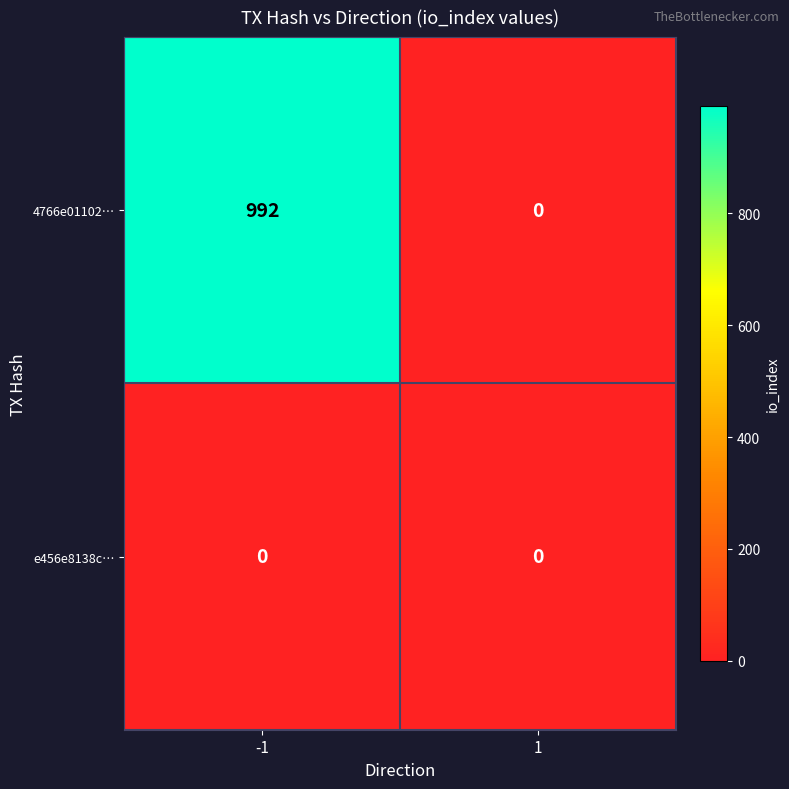

Which series has the largest total across all categories?

4766e01102…